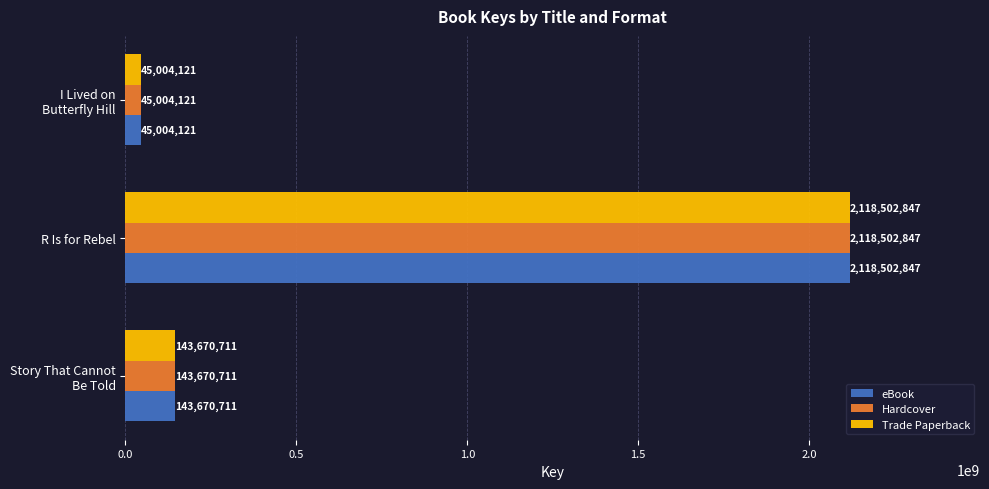

How many series are shown in this chart?

3